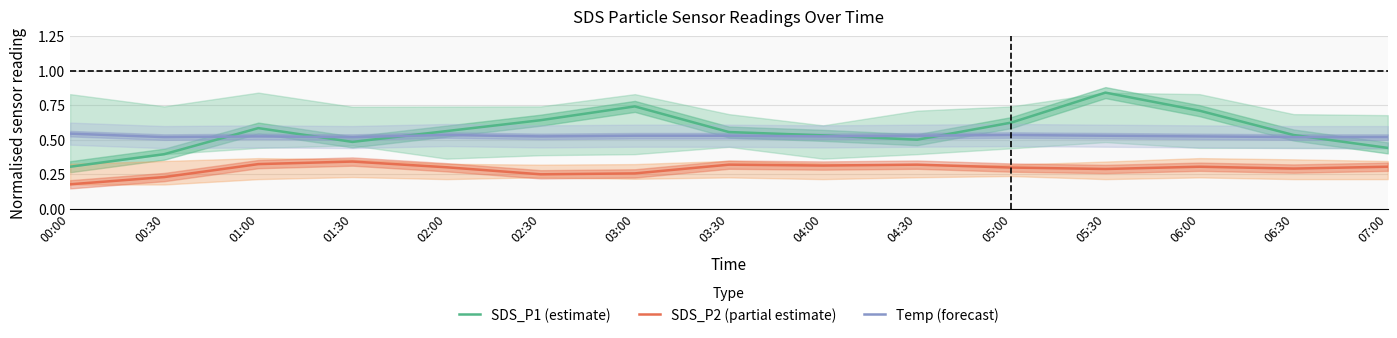

What position from the right is 04:00?

7